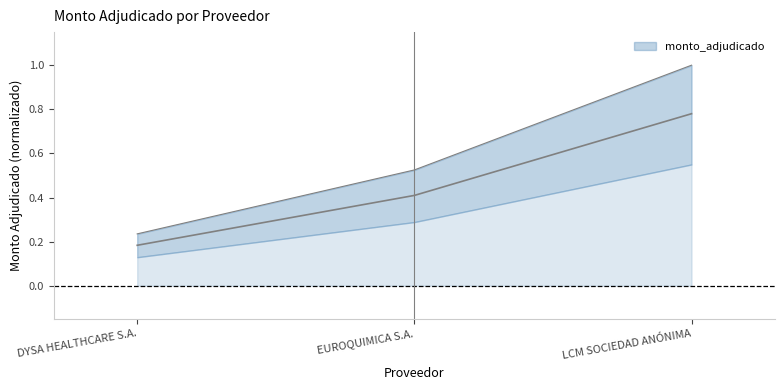

True or false: the data shows 0.8 at LCM SOCIEDAD ANÓNIMA.

True